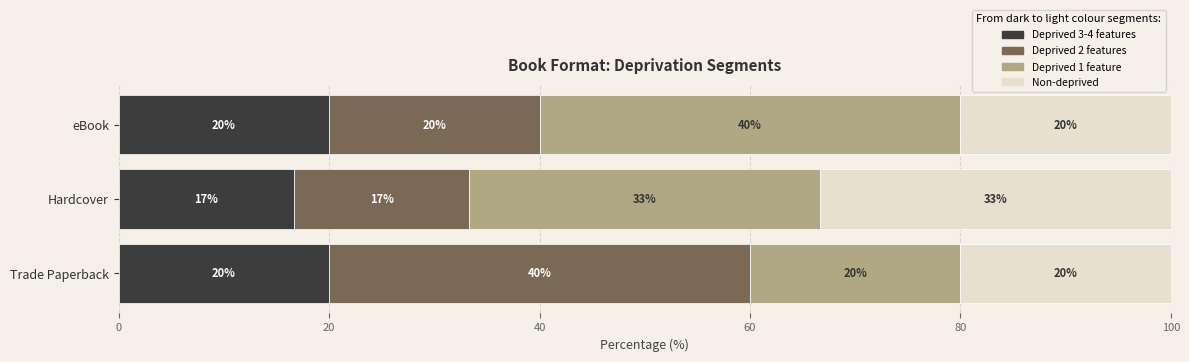

The value of Deprived 3-4 features at eBook is 35.4. True or false?

False